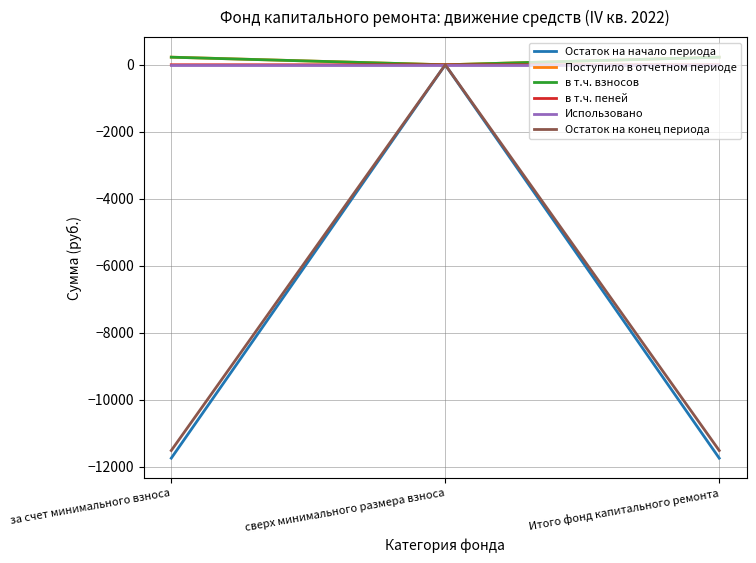

Which series has the widest spread of values?

Остаток на начало периода